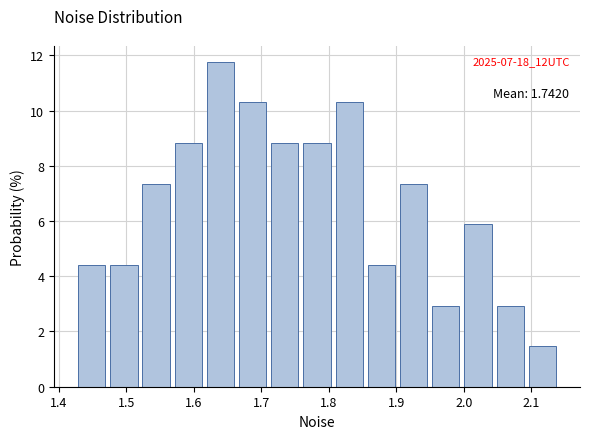

Over which range of the x-axis is the bar tallest?

1.62 to 1.66